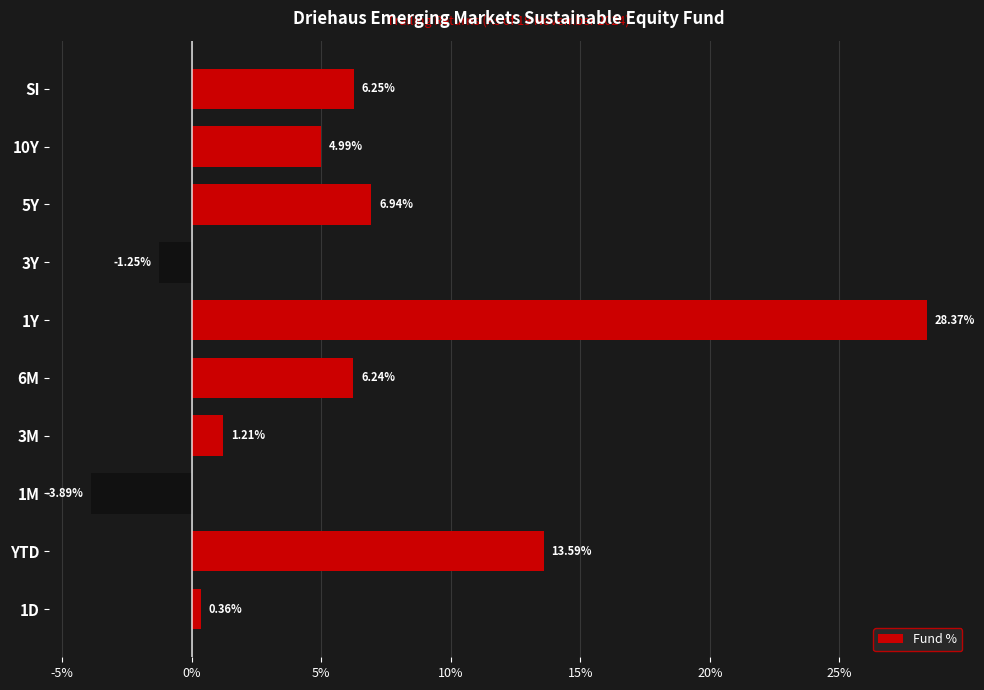

Does the chart contain any negative values?

Yes